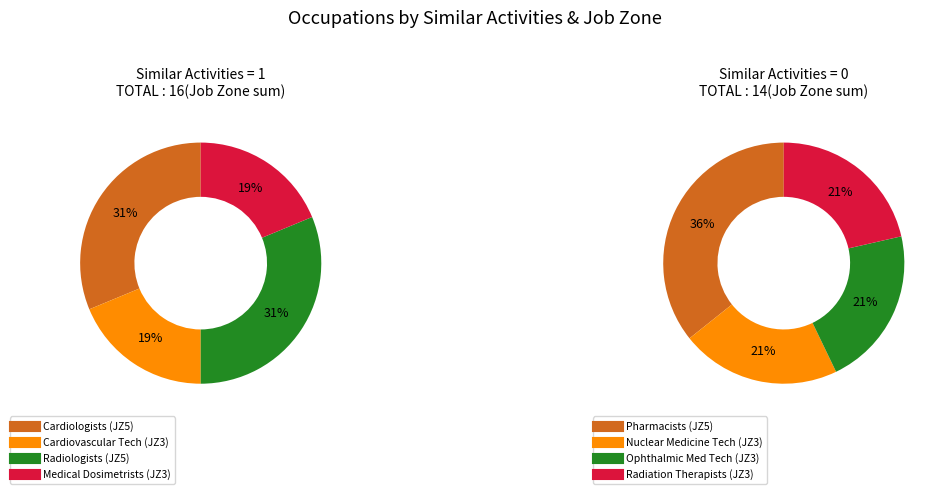

True or false: 3 accounts for 8% of the total.

False